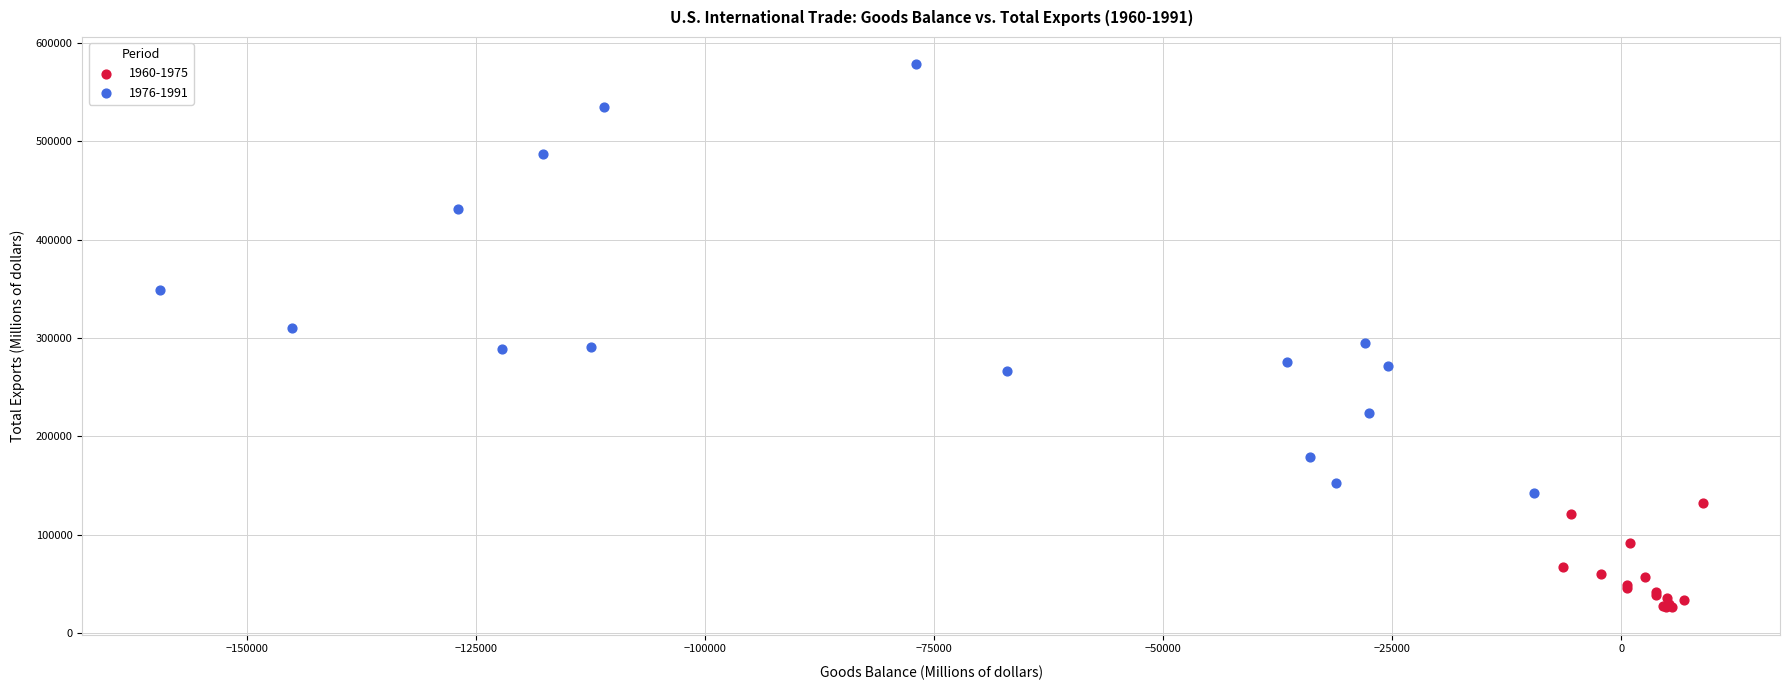

Which series reaches the minimum Y coordinate?

1960-1975